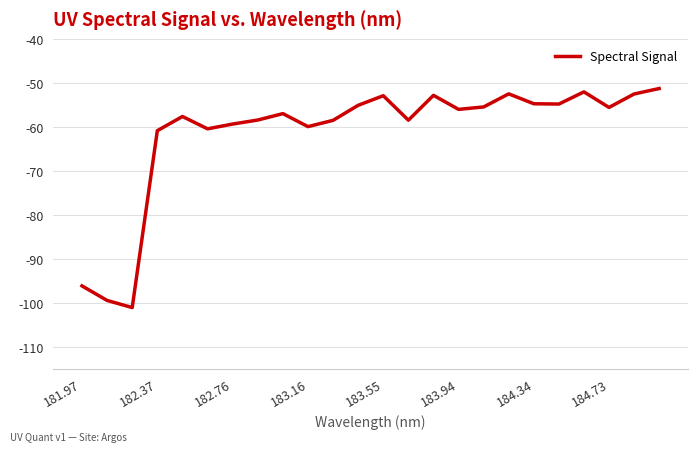

Is this an area chart (filled region under the line)?

No